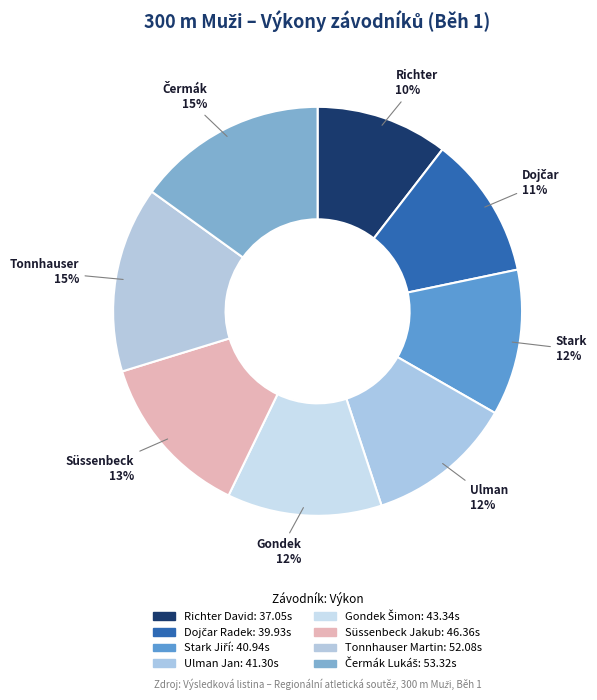

How many slices are in this pie chart?

8